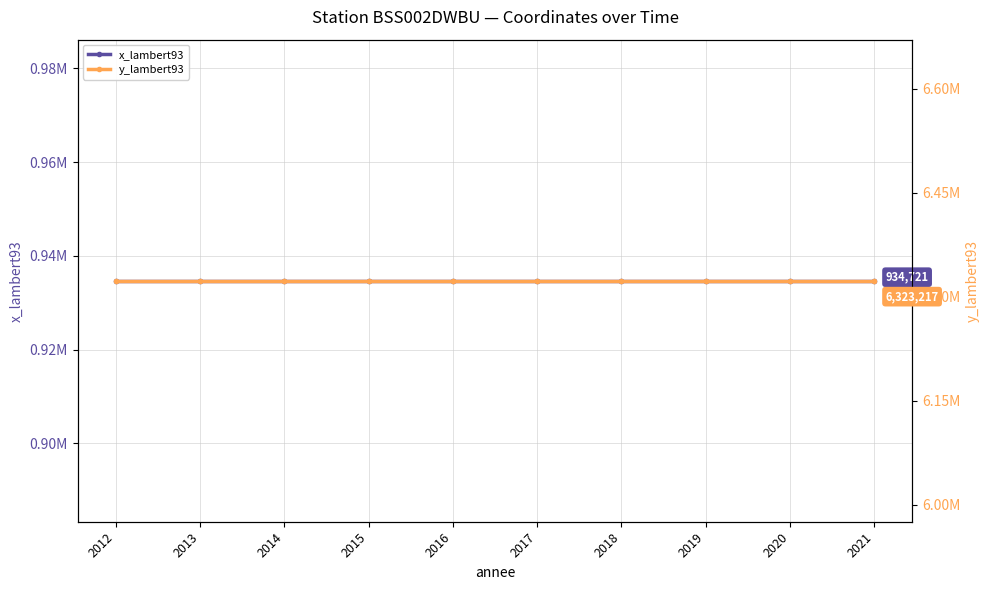

What is the average value of the x_lambert93 series?

934721